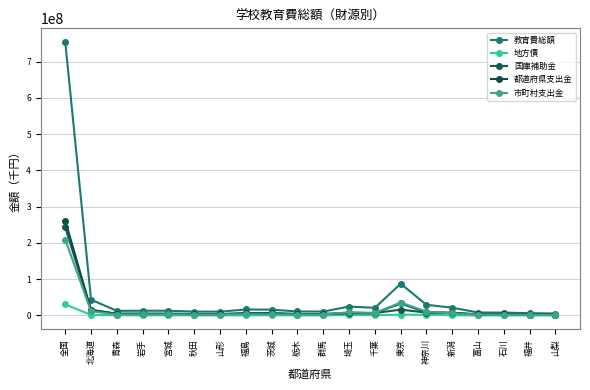

Is the value of 地方債 at 神奈川 greater than the value of 教育費総額 at 福井?

No